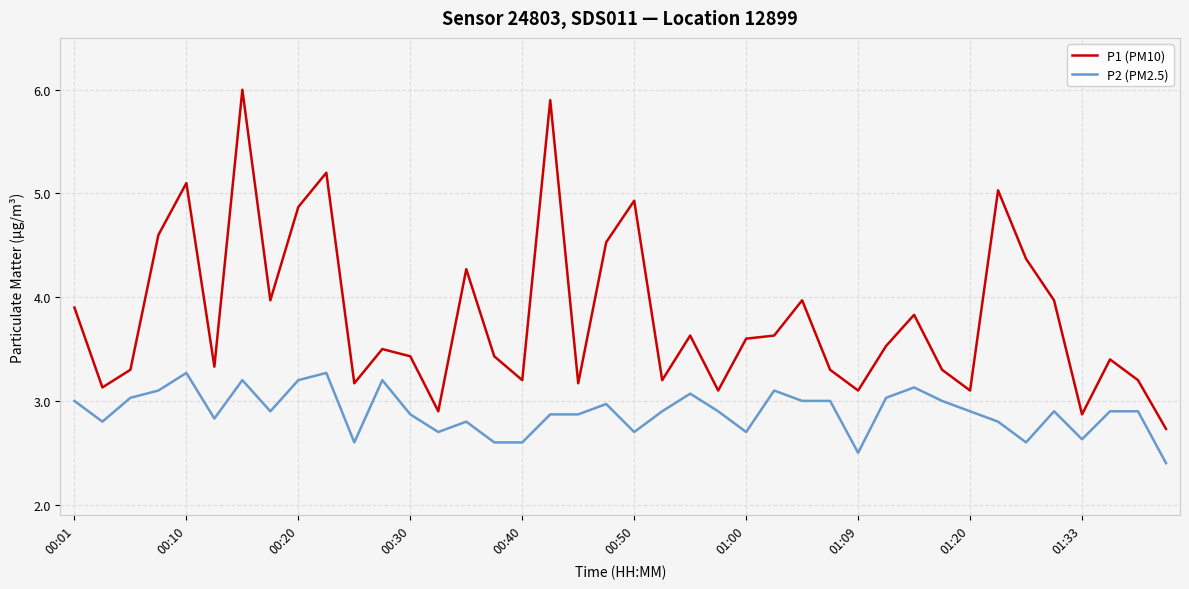

What is the maximum value for P2 (PM2.5)?

3.3